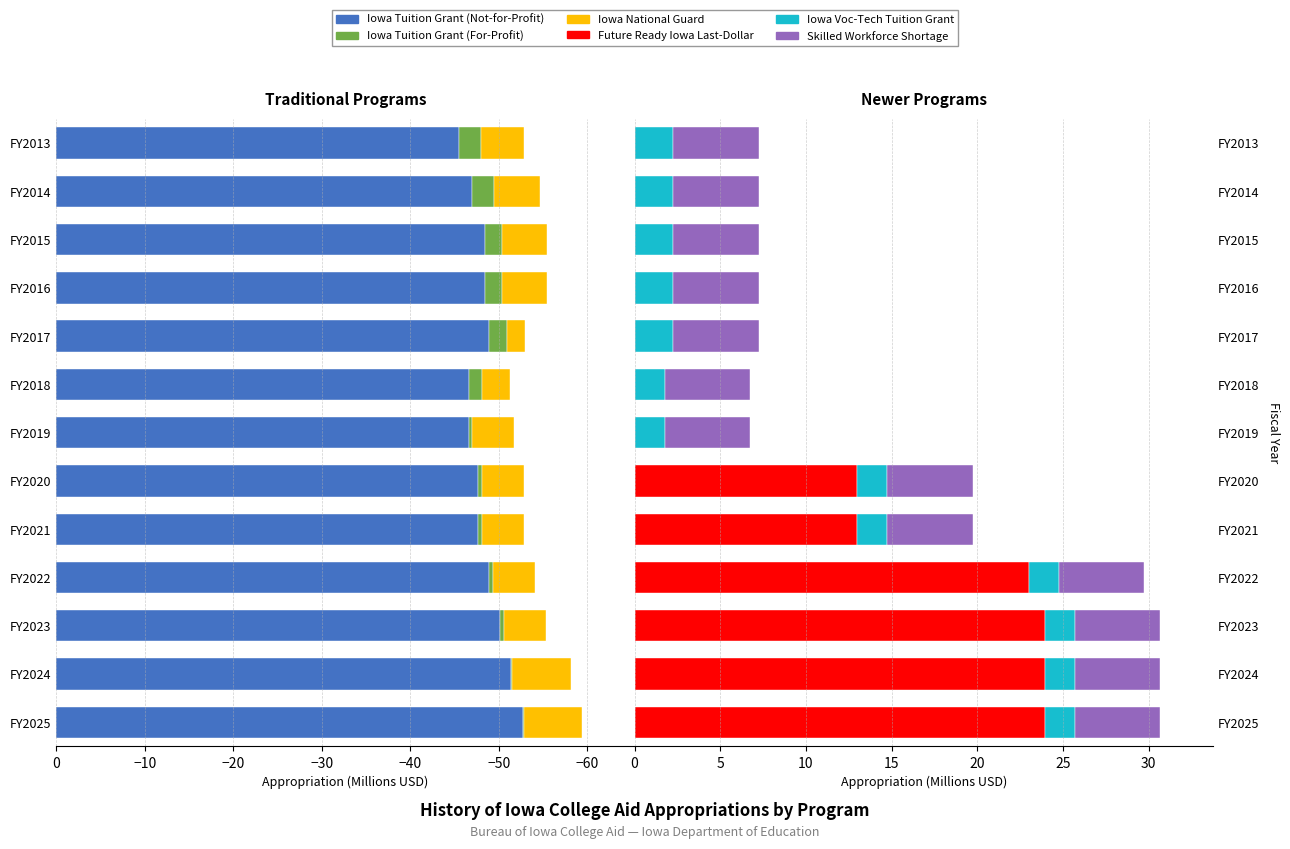

Is the value of Iowa Tuition Grant (For-Profit) at −60 greater than the value of Iowa Tuition Grant (Not-for-Profit) at 12?

Yes